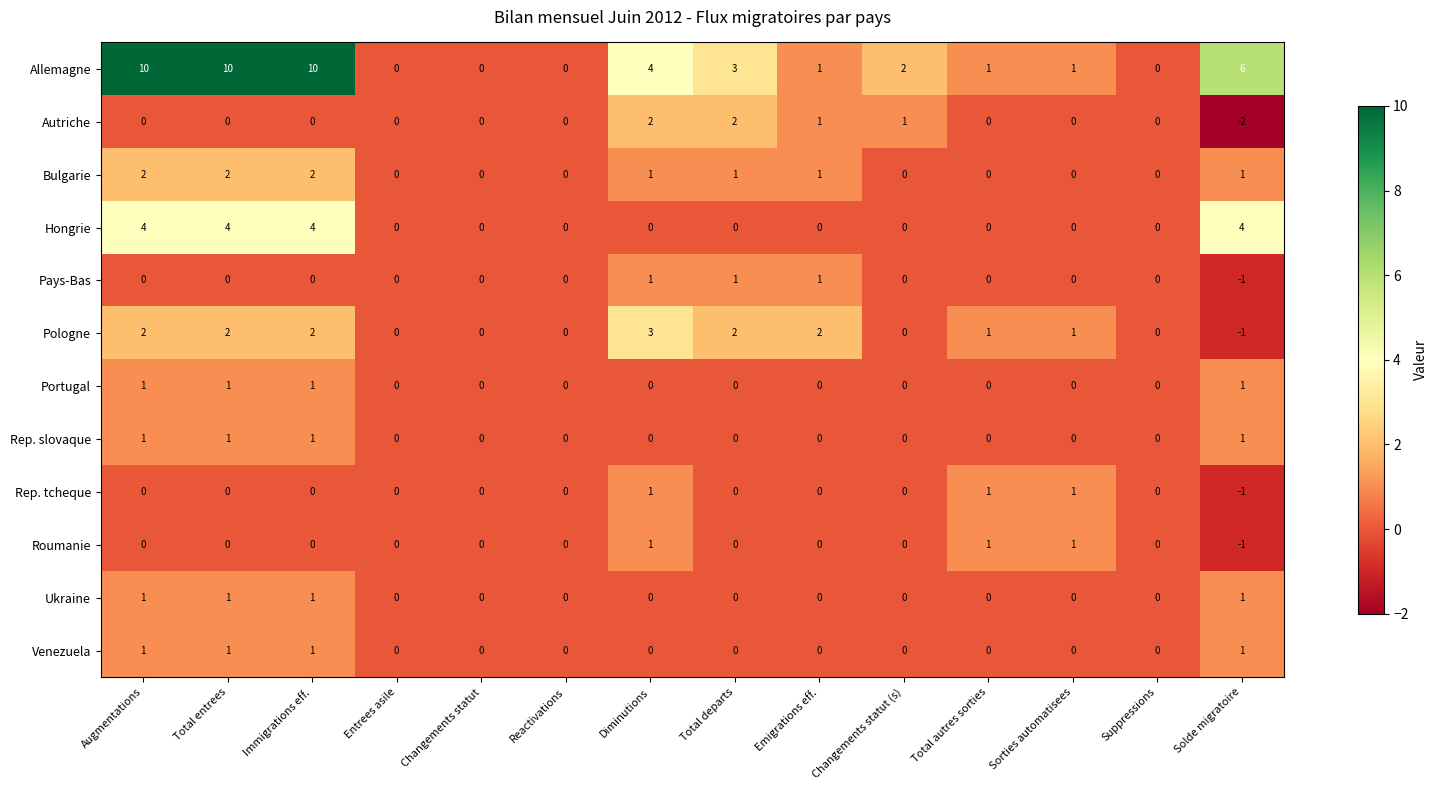

Which series has the largest total across all categories?

Allemagne